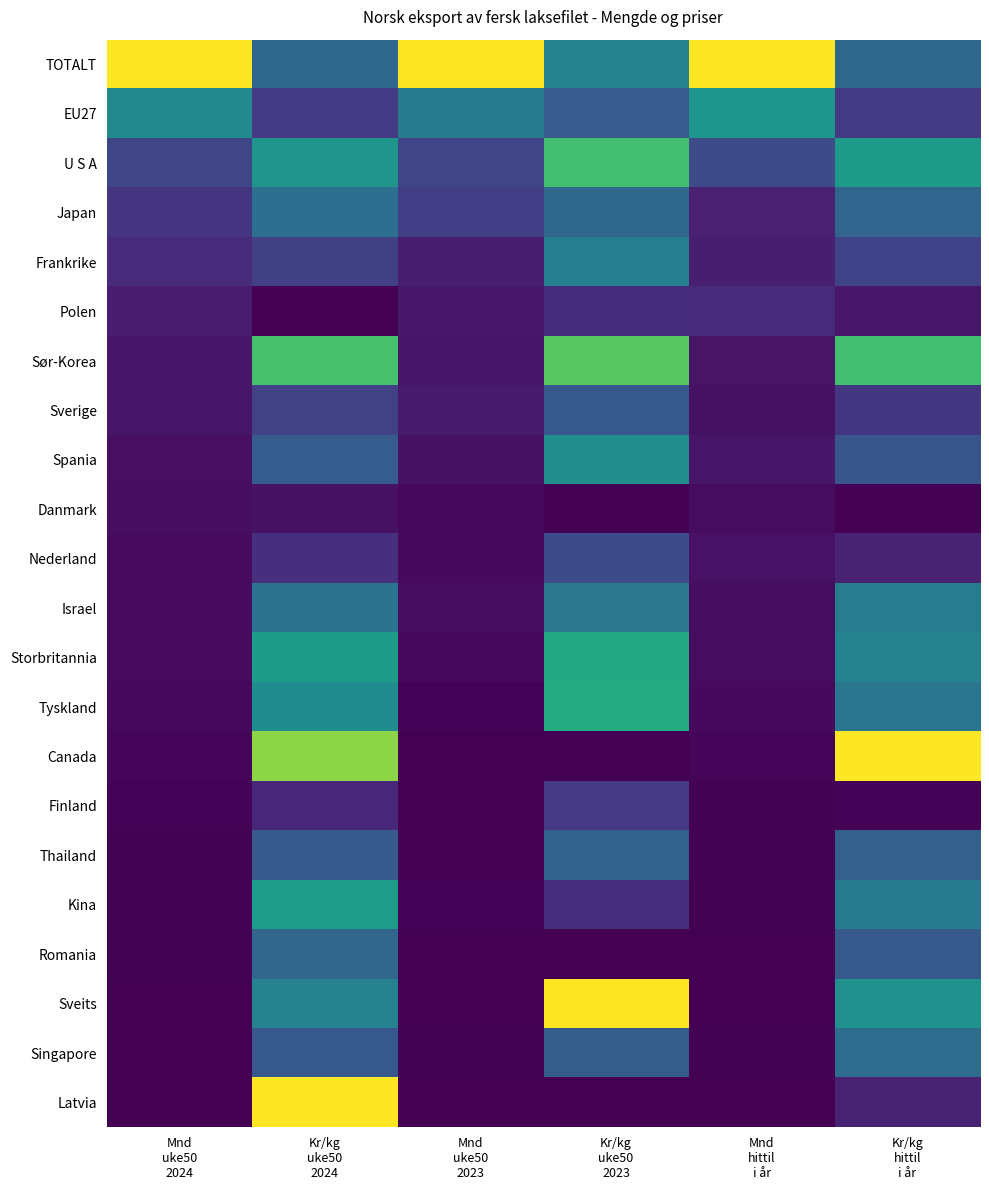

Reading left to right, list all the values displayed in this chart.

TOTALT: Mnd
uke50
2024=1.0	Kr/kg
uke50
2024=0.3	Mnd
uke50
2023=1.0	Kr/kg
uke50
2023=0.4	Mnd
hittil
i år=1.0	Kr/kg
hittil
i år=0.3
EU27: Mnd
uke50
2024=0.5	Kr/kg
uke50
2024=0.2	Mnd
uke50
2023=0.4	Kr/kg
uke50
2023=0.3	Mnd
hittil
i år=0.5	Kr/kg
hittil
i år=0.2
U S A: Mnd
uke50
2024=0.2	Kr/kg
uke50
2024=0.5	Mnd
uke50
2023=0.2	Kr/kg
uke50
2023=0.7	Mnd
hittil
i år=0.2	Kr/kg
hittil
i år=0.5
Japan: Mnd
uke50
2024=0.1	Kr/kg
uke50
2024=0.4	Mnd
uke50
2023=0.2	Kr/kg
uke50
2023=0.3	Mnd
hittil
i år=0.1	Kr/kg
hittil
i år=0.3
Frankrike: Mnd
uke50
2024=0.1	Kr/kg
uke50
2024=0.2	Mnd
uke50
2023=0.1	Kr/kg
uke50
2023=0.4	Mnd
hittil
i år=0.1	Kr/kg
hittil
i år=0.2
Polen: Mnd
uke50
2024=0.1	Kr/kg
uke50
2024=0.0	Mnd
uke50
2023=0.1	Kr/kg
uke50
2023=0.1	Mnd
hittil
i år=0.1	Kr/kg
hittil
i år=0.1
Sør-Korea: Mnd
uke50
2024=0.1	Kr/kg
uke50
2024=0.7	Mnd
uke50
2023=0.1	Kr/kg
uke50
2023=0.7	Mnd
hittil
i år=0.1	Kr/kg
hittil
i år=0.7
Sverige: Mnd
uke50
2024=0.1	Kr/kg
uke50
2024=0.2	Mnd
uke50
2023=0.1	Kr/kg
uke50
2023=0.3	Mnd
hittil
i år=0.0	Kr/kg
hittil
i år=0.2
Spania: Mnd
uke50
2024=0.0	Kr/kg
uke50
2024=0.3	Mnd
uke50
2023=0.0	Kr/kg
uke50
2023=0.5	Mnd
hittil
i år=0.1	Kr/kg
hittil
i år=0.3
Danmark: Mnd
uke50
2024=0.0	Kr/kg
uke50
2024=0.0	Mnd
uke50
2023=0.0	Kr/kg
uke50
2023=0.0	Mnd
hittil
i år=0.0	Kr/kg
hittil
i år=0.0
Nederland: Mnd
uke50
2024=0.0	Kr/kg
uke50
2024=0.1	Mnd
uke50
2023=0.0	Kr/kg
uke50
2023=0.2	Mnd
hittil
i år=0.0	Kr/kg
hittil
i år=0.1
Israel: Mnd
uke50
2024=0.0	Kr/kg
uke50
2024=0.4	Mnd
uke50
2023=0.0	Kr/kg
uke50
2023=0.4	Mnd
hittil
i år=0.0	Kr/kg
hittil
i år=0.4
Storbritannia: Mnd
uke50
2024=0.0	Kr/kg
uke50
2024=0.5	Mnd
uke50
2023=0.0	Kr/kg
uke50
2023=0.6	Mnd
hittil
i år=0.0	Kr/kg
hittil
i år=0.4
Tyskland: Mnd
uke50
2024=0.0	Kr/kg
uke50
2024=0.5	Mnd
uke50
2023=0.0	Kr/kg
uke50
2023=0.6	Mnd
hittil
i år=0.0	Kr/kg
hittil
i år=0.4
Canada: Mnd
uke50
2024=0.0	Kr/kg
uke50
2024=0.8	Mnd
uke50
2023=-0.0	Kr/kg
uke50
2023=-1.5	Mnd
hittil
i år=0.0	Kr/kg
hittil
i år=1.0
Finland: Mnd
uke50
2024=0.0	Kr/kg
uke50
2024=0.1	Mnd
uke50
2023=0.0	Kr/kg
uke50
2023=0.2	Mnd
hittil
i år=0.0	Kr/kg
hittil
i år=0.0
Thailand: Mnd
uke50
2024=0.0	Kr/kg
uke50
2024=0.3	Mnd
uke50
2023=0.0	Kr/kg
uke50
2023=0.3	Mnd
hittil
i år=0.0	Kr/kg
hittil
i år=0.3
Kina: Mnd
uke50
2024=0.0	Kr/kg
uke50
2024=0.6	Mnd
uke50
2023=0.0	Kr/kg
uke50
2023=0.1	Mnd
hittil
i år=0.0	Kr/kg
hittil
i år=0.4
Romania: Mnd
uke50
2024=0.0	Kr/kg
uke50
2024=0.3	Mnd
uke50
2023=-0.0	Kr/kg
uke50
2023=-1.5	Mnd
hittil
i år=0.0	Kr/kg
hittil
i år=0.3
Sveits: Mnd
uke50
2024=0.0	Kr/kg
uke50
2024=0.4	Mnd
uke50
2023=0.0	Kr/kg
uke50
2023=1.0	Mnd
hittil
i år=0.0	Kr/kg
hittil
i år=0.5
Singapore: Mnd
uke50
2024=0.0	Kr/kg
uke50
2024=0.3	Mnd
uke50
2023=0.0	Kr/kg
uke50
2023=0.3	Mnd
hittil
i år=0.0	Kr/kg
hittil
i år=0.4
Latvia: Mnd
uke50
2024=0.0	Kr/kg
uke50
2024=1.0	Mnd
uke50
2023=-0.0	Kr/kg
uke50
2023=-1.5	Mnd
hittil
i år=0.0	Kr/kg
hittil
i år=0.1